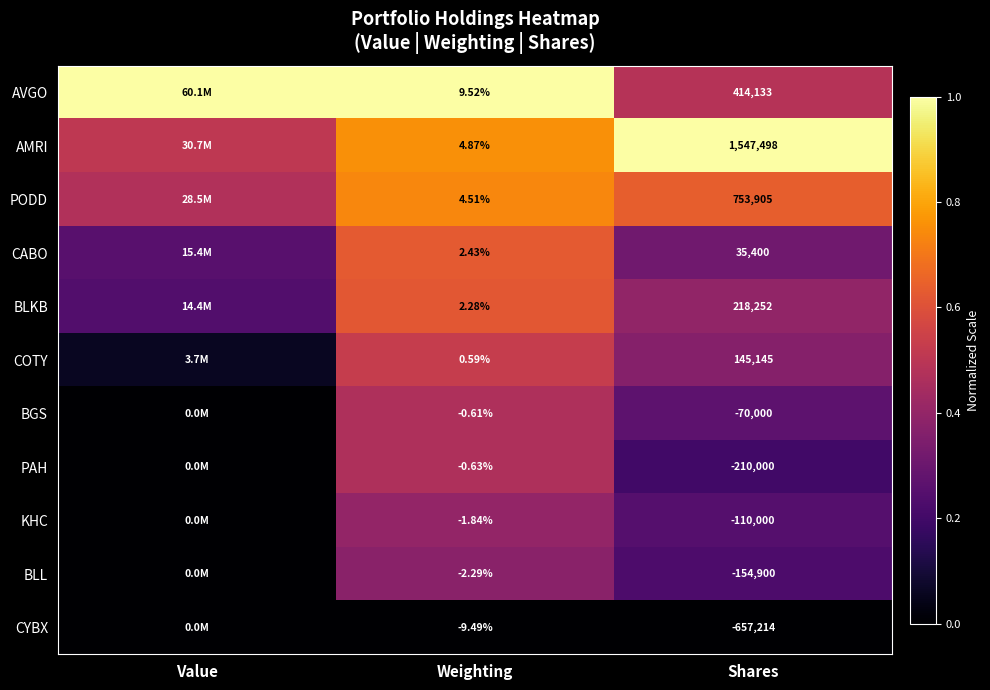

Rank the series at Weighting from lowest to highest value.

CYBX, BLL, KHC, PAH, BGS, COTY, BLKB, CABO, PODD, AMRI, AVGO